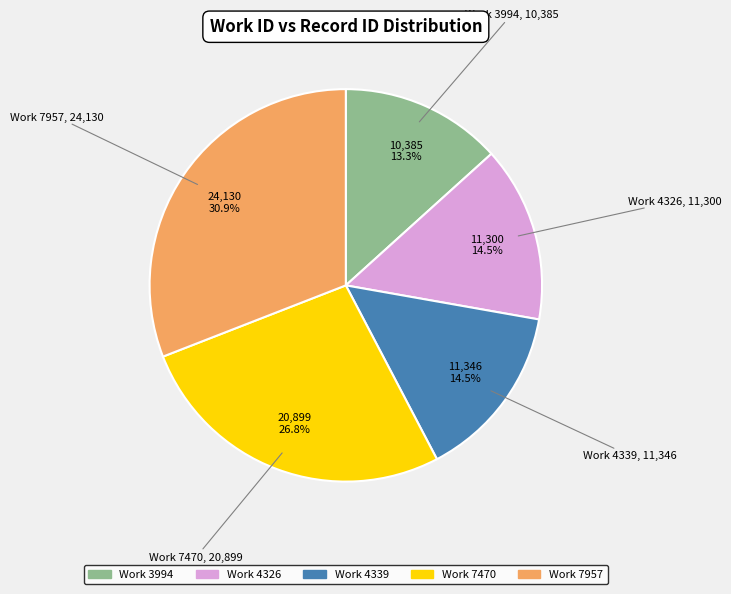

Is there a majority slice in this chart?

No